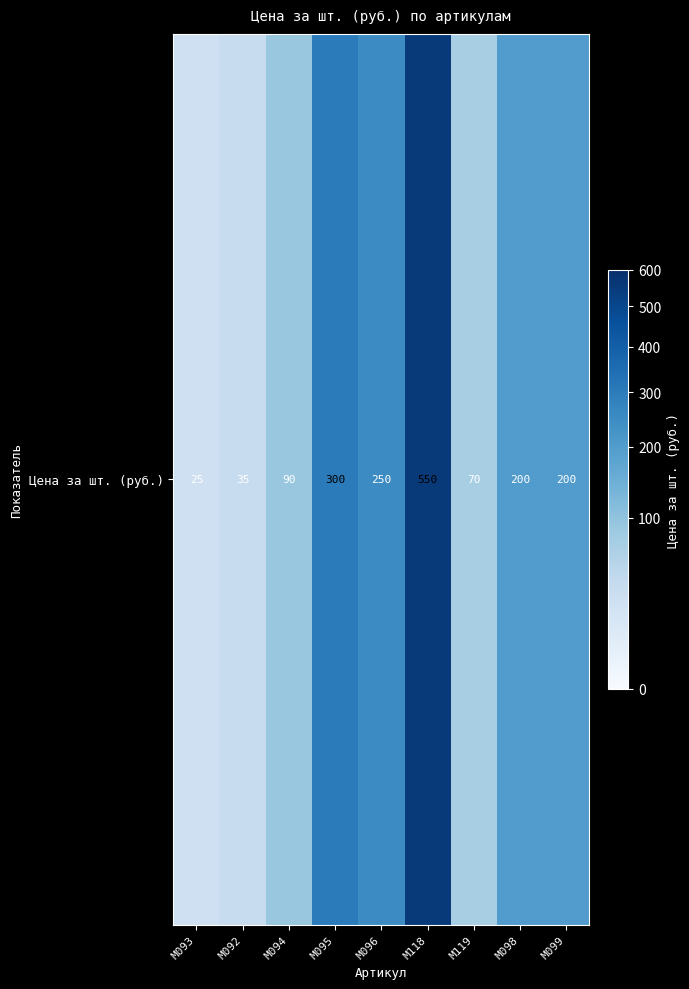

What is the difference between the maximum and minimum values?

525